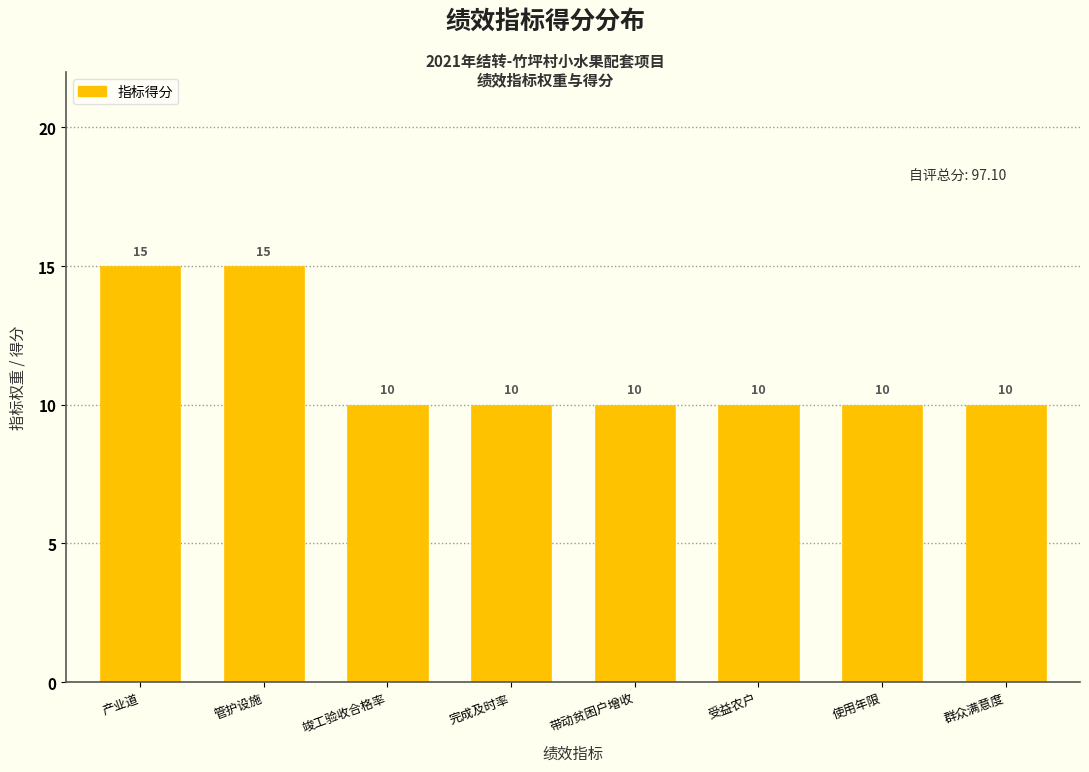

Reading left to right, transcribe all the data shown in this chart.

产业道=15	管护设施=15	竣工验收合格率=10	完成及时率=10	带动贫困户增收=10	受益农户=10	使用年限=10	群众满意度=10